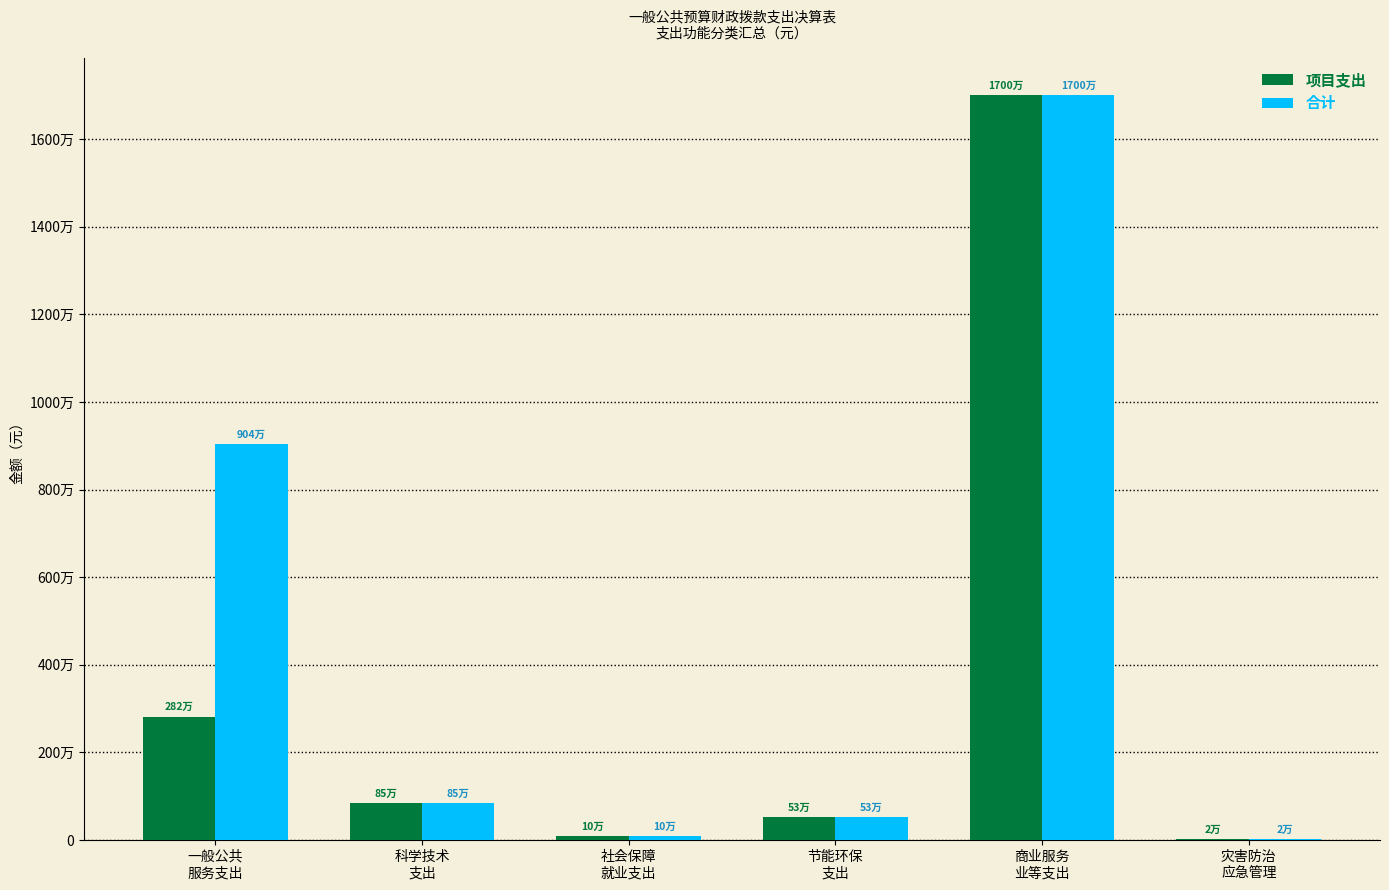

Rank the series at 社会保障
就业支出 from highest to lowest value.

项目支出, 合计